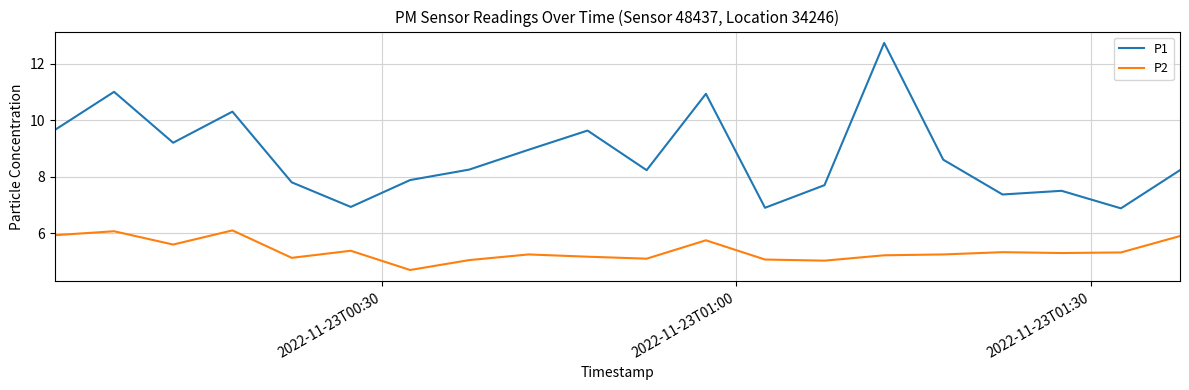

What is the maximum value shown in the chart?

12.7